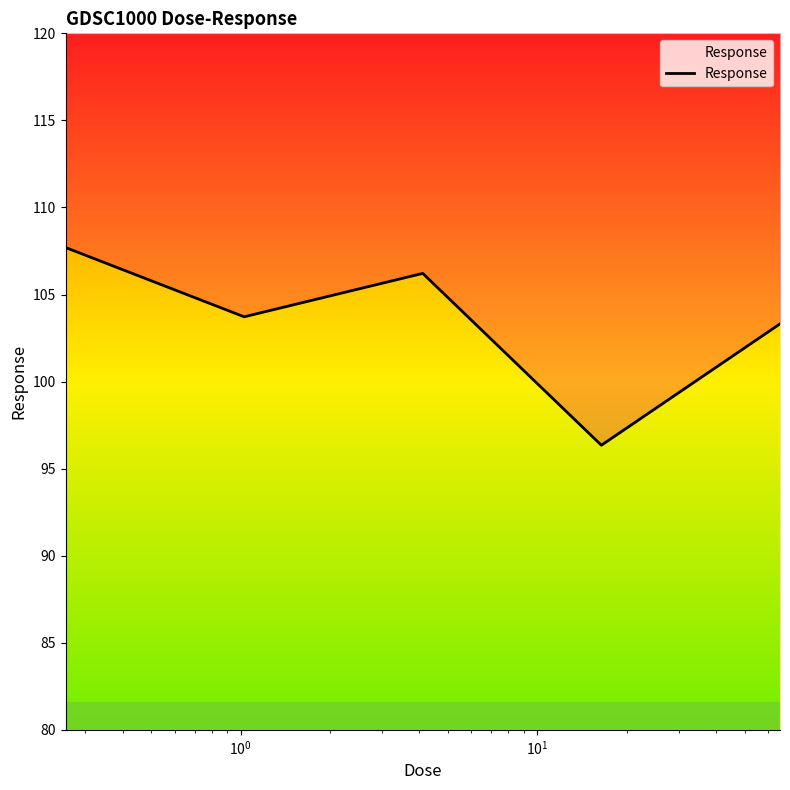

How many interior local valleys (lower than both neighbors) does the data have?

2